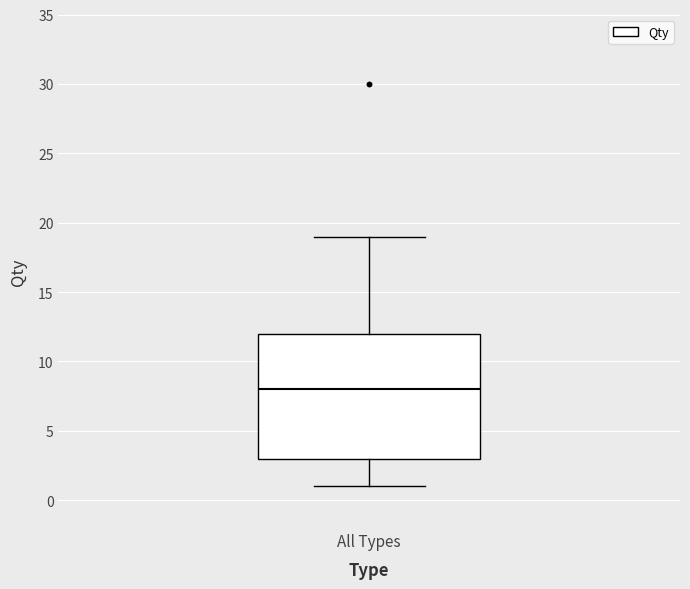

Transcribe this box plot: give where the median line is, the range the box spans, and where the two whiskers end, as read against the y-axis. The values are not printed on the chart, so give them approximately, as read against the axis.

median 8, box 3 to 12, whiskers 1 to 19